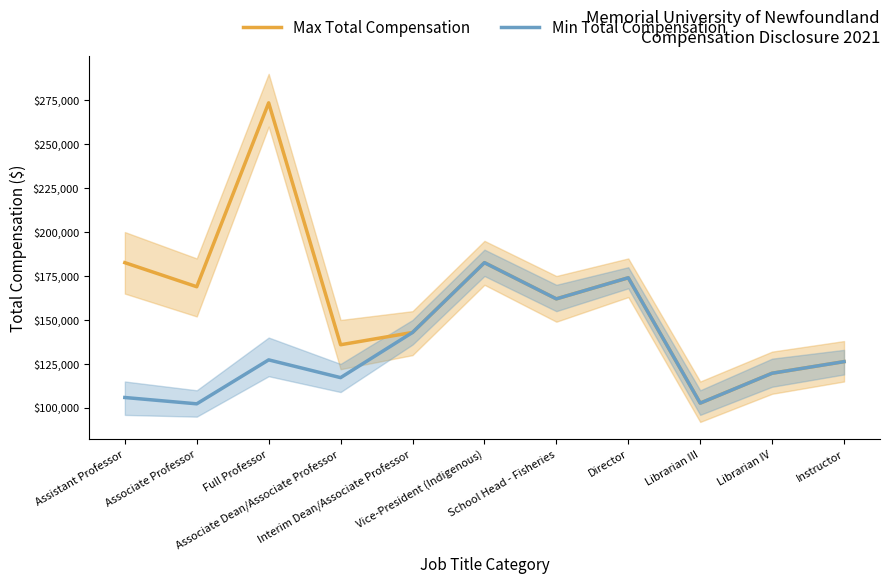

What is the difference between the maximum and minimum values in the Max Total Compensation series?

170800